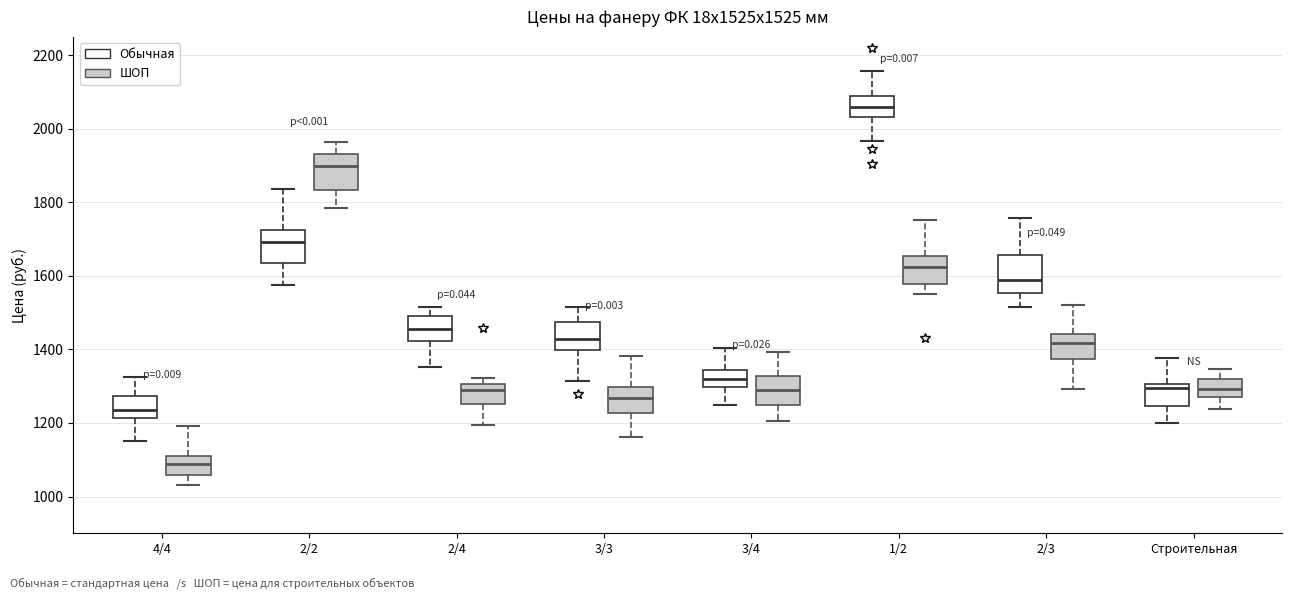

Which box has the lowest median line?

4/4 (ШОП)